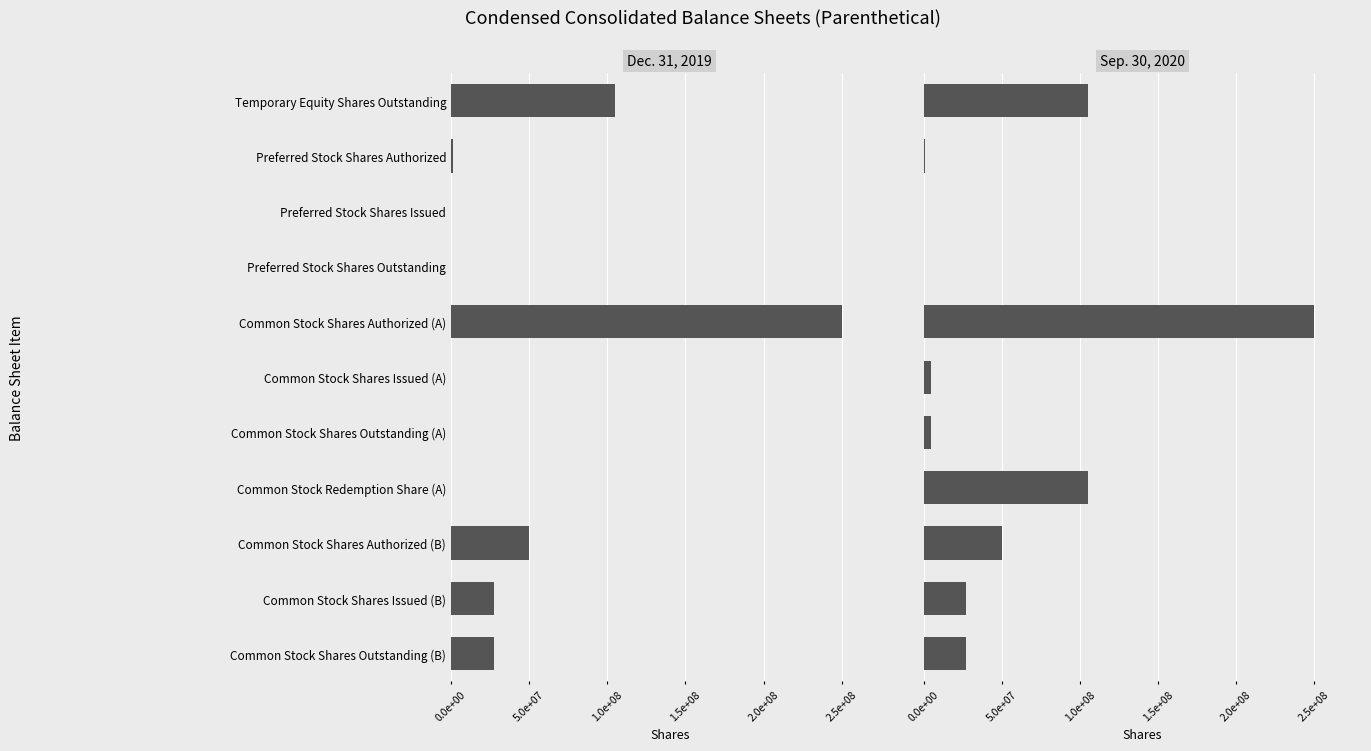

What is the difference between the highest and lowest values at Common Stock Redemption Share (A)?

105003860